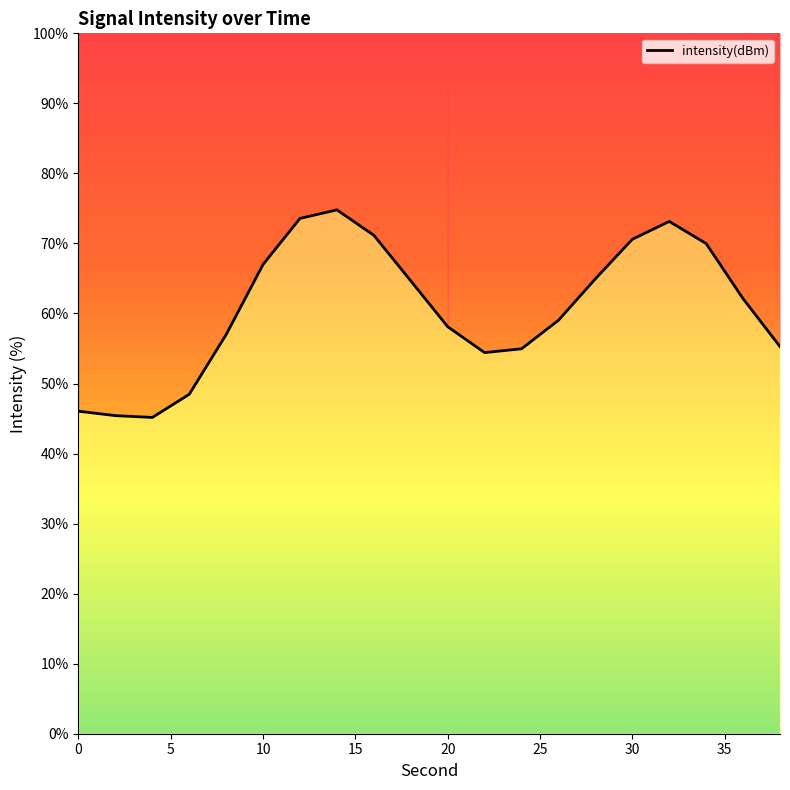

How many values exceed 62?

10